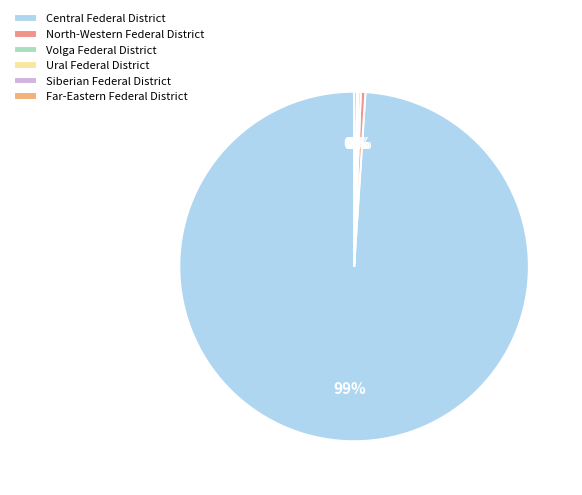

What percentage do Volga Federal District and North-Western Federal District together represent?

0.7%